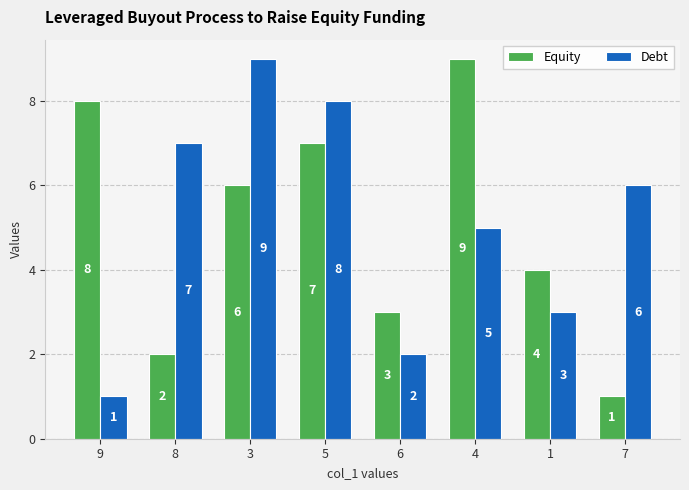

The Equity series shows 4 at 1. True or false?

True